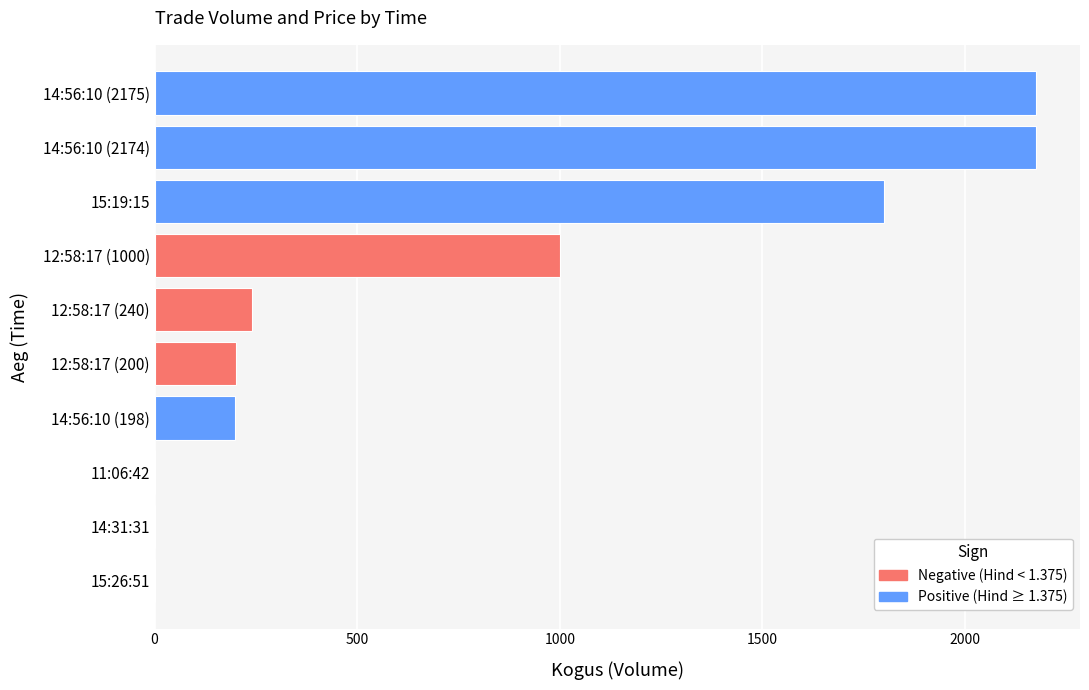

How many distinct data groups are displayed?

1